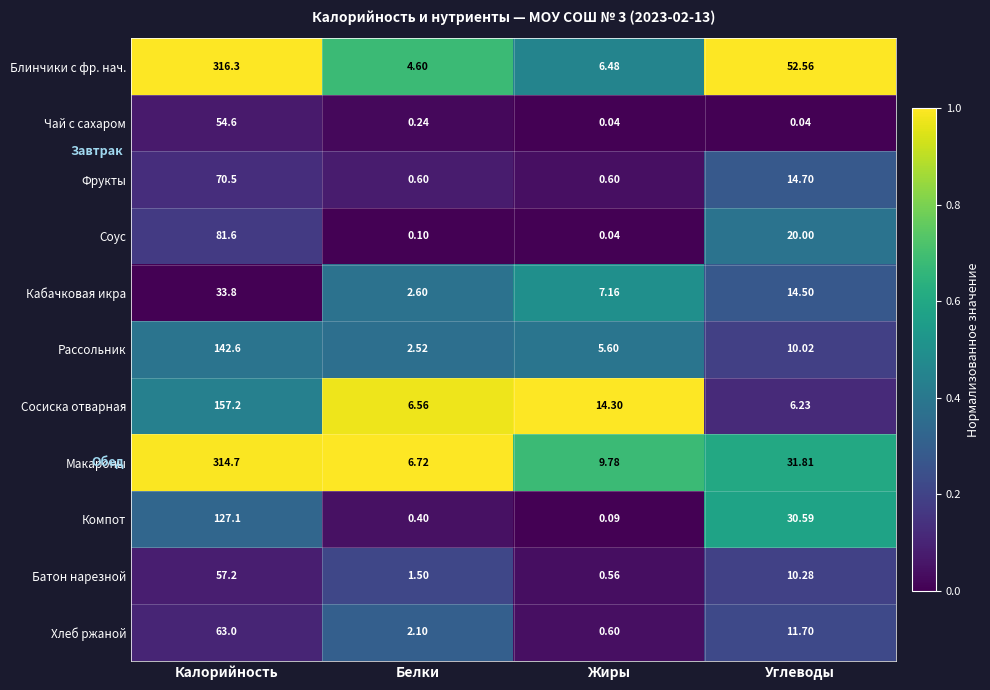

How many categories are shown in the chart?

4